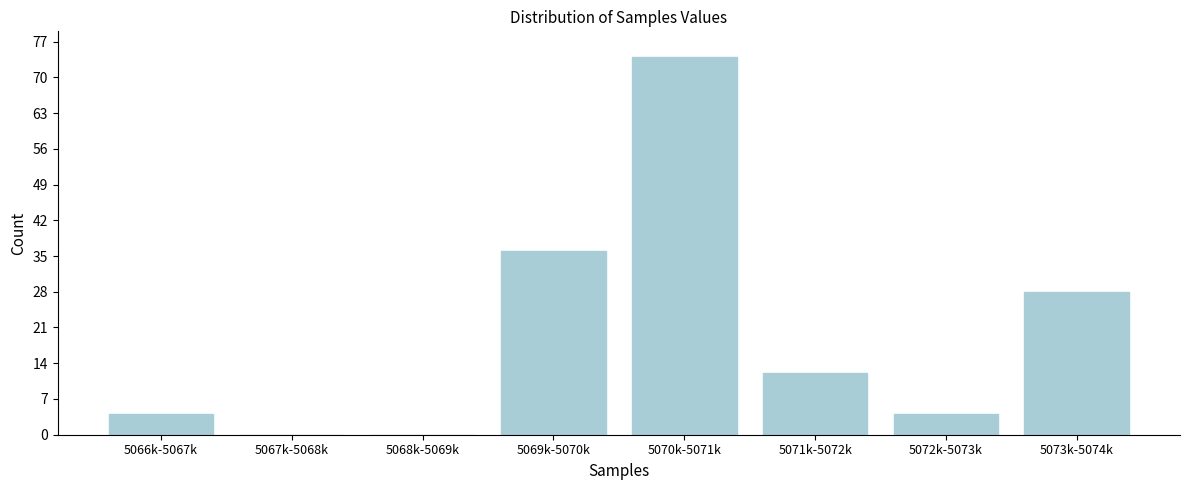

Reading left to right, transcribe all the data shown in this chart.

5066k-5067k=4	5067k-5068k=0	5068k-5069k=0	5069k-5070k=36	5070k-5071k=74	5071k-5072k=12	5072k-5073k=4	5073k-5074k=28